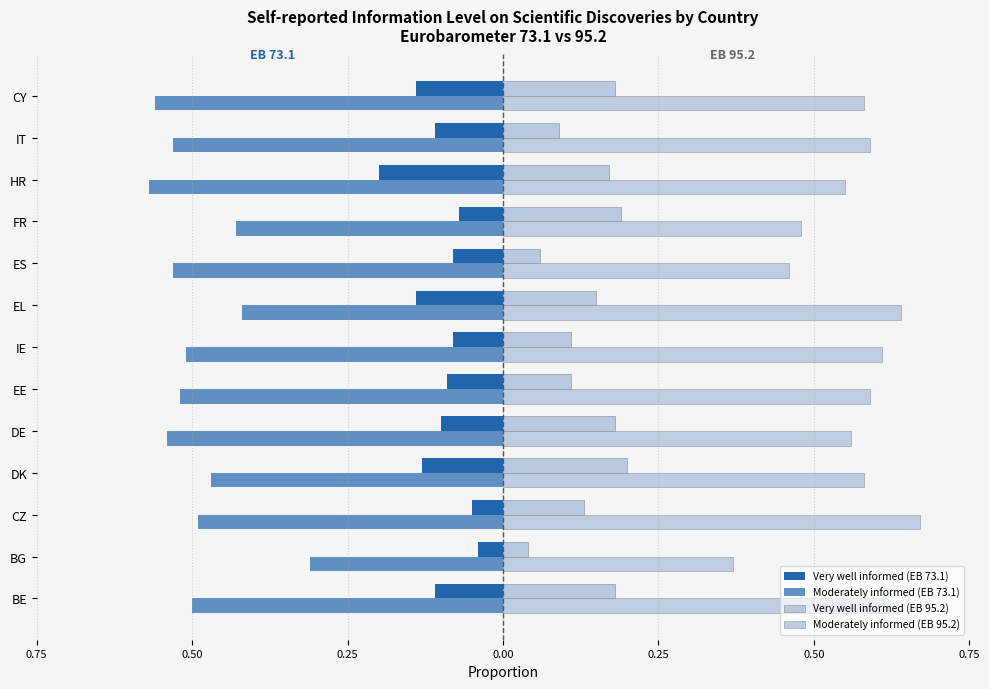

List the series in order of their overall mean, highest first.

Moderately informed (EB 95.2), Very well informed (EB 95.2), Very well informed (EB 73.1), Moderately informed (EB 73.1)